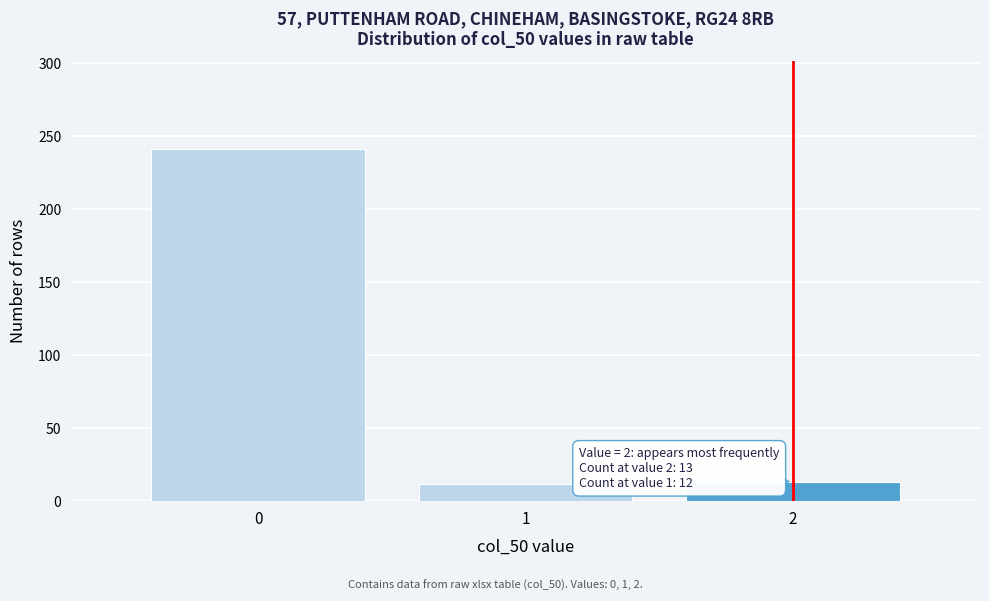

The value at 0 is 323. True or false?

False